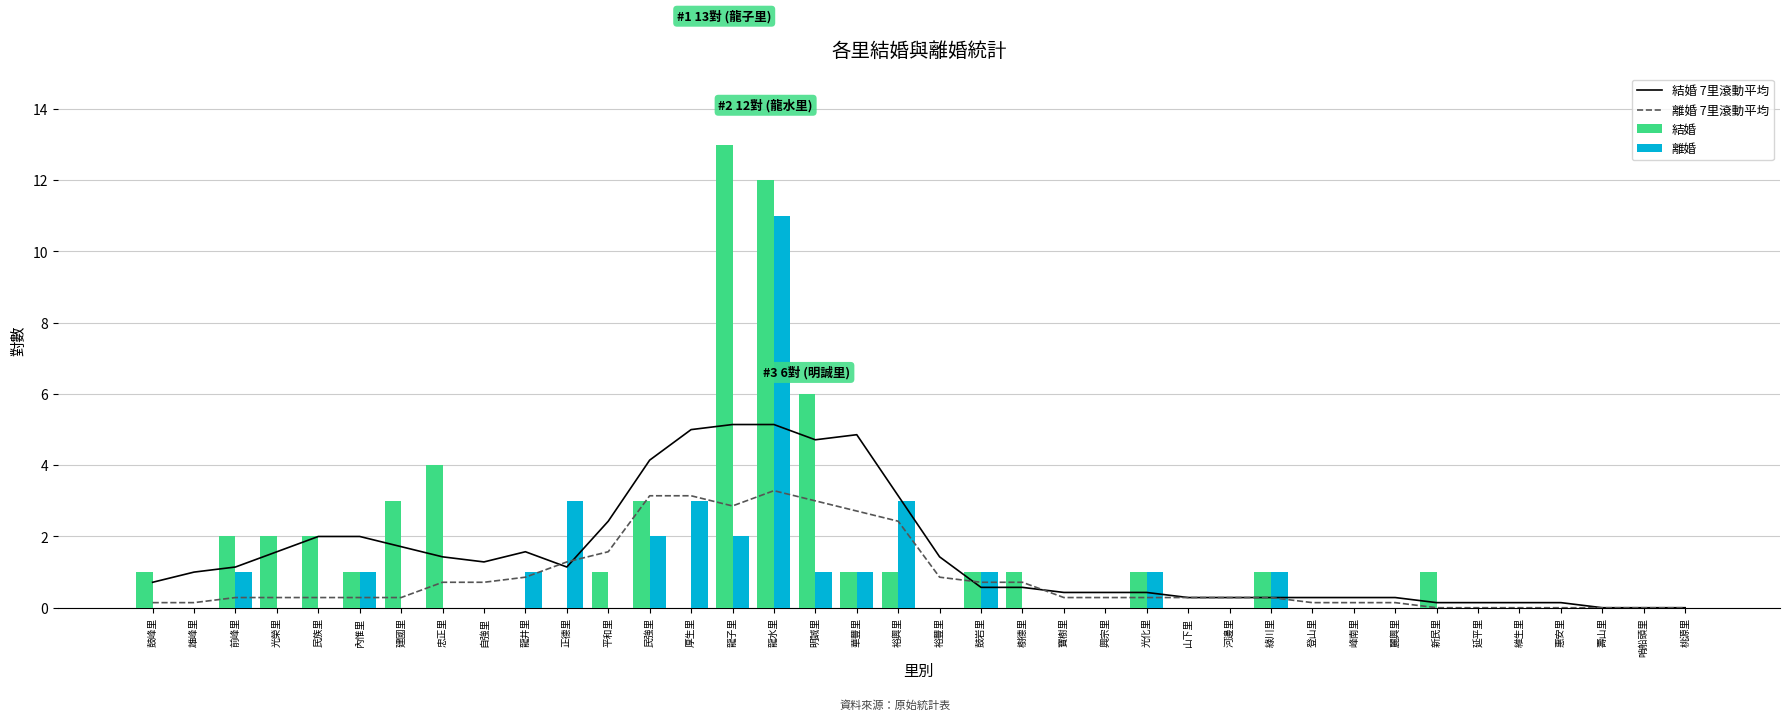

Which category has the highest value in the 結婚 series?

龍子里